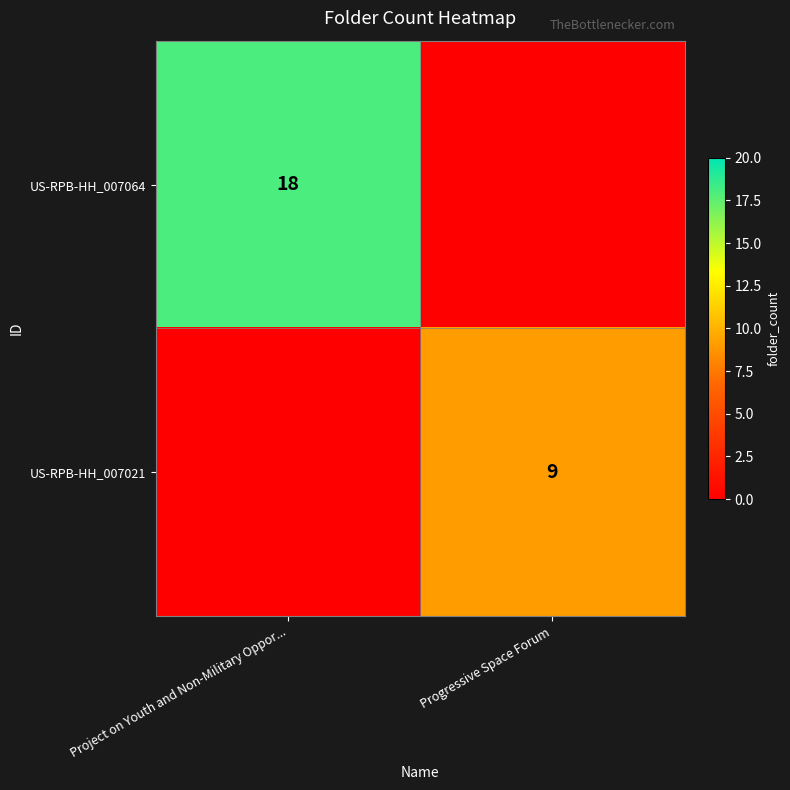

At how many categories does at least one series exceed 13?

1